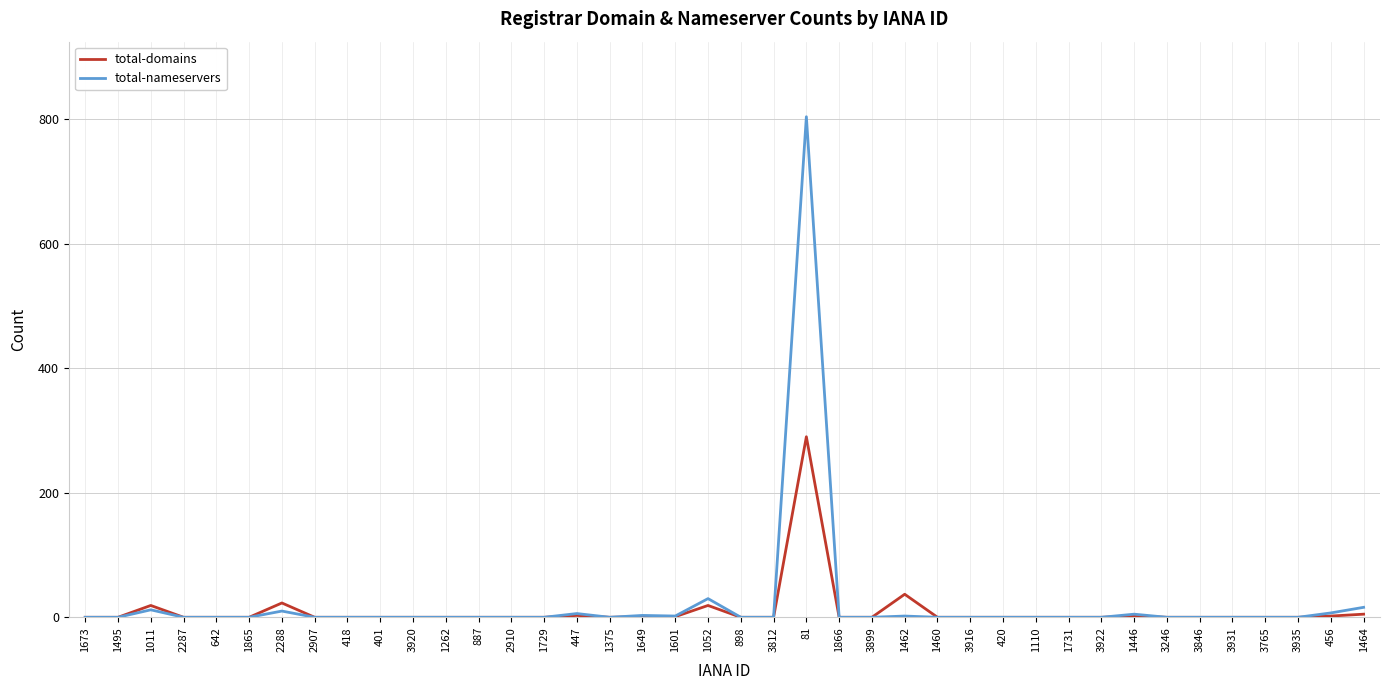

What position from the left is 1866?

24